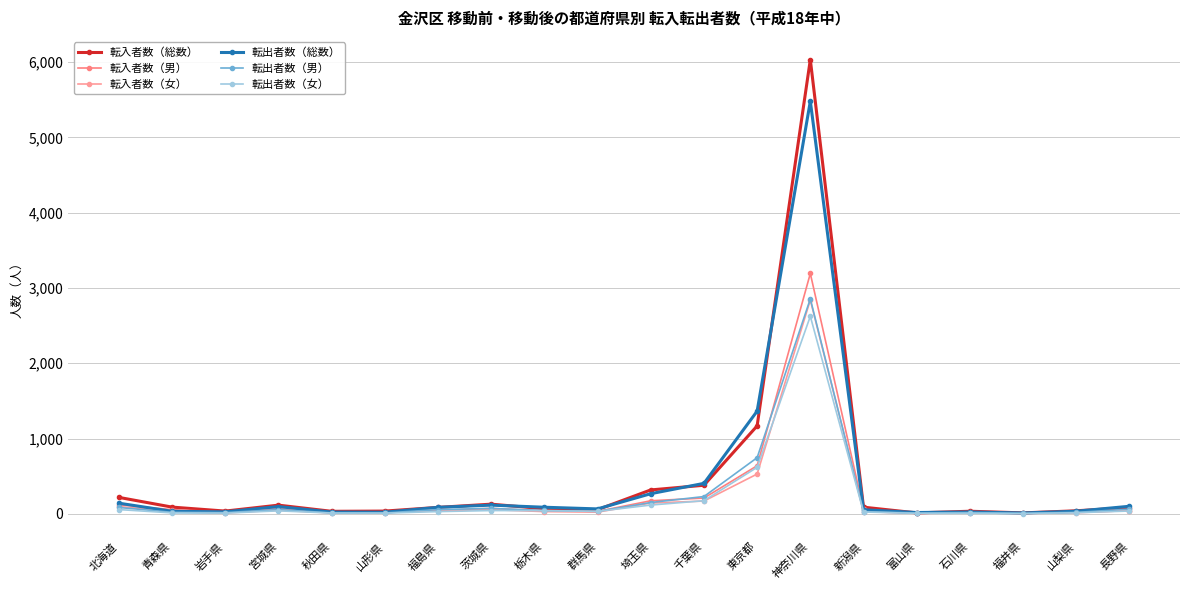

Which series has the largest range (max minus min)?

転入者数（総数）